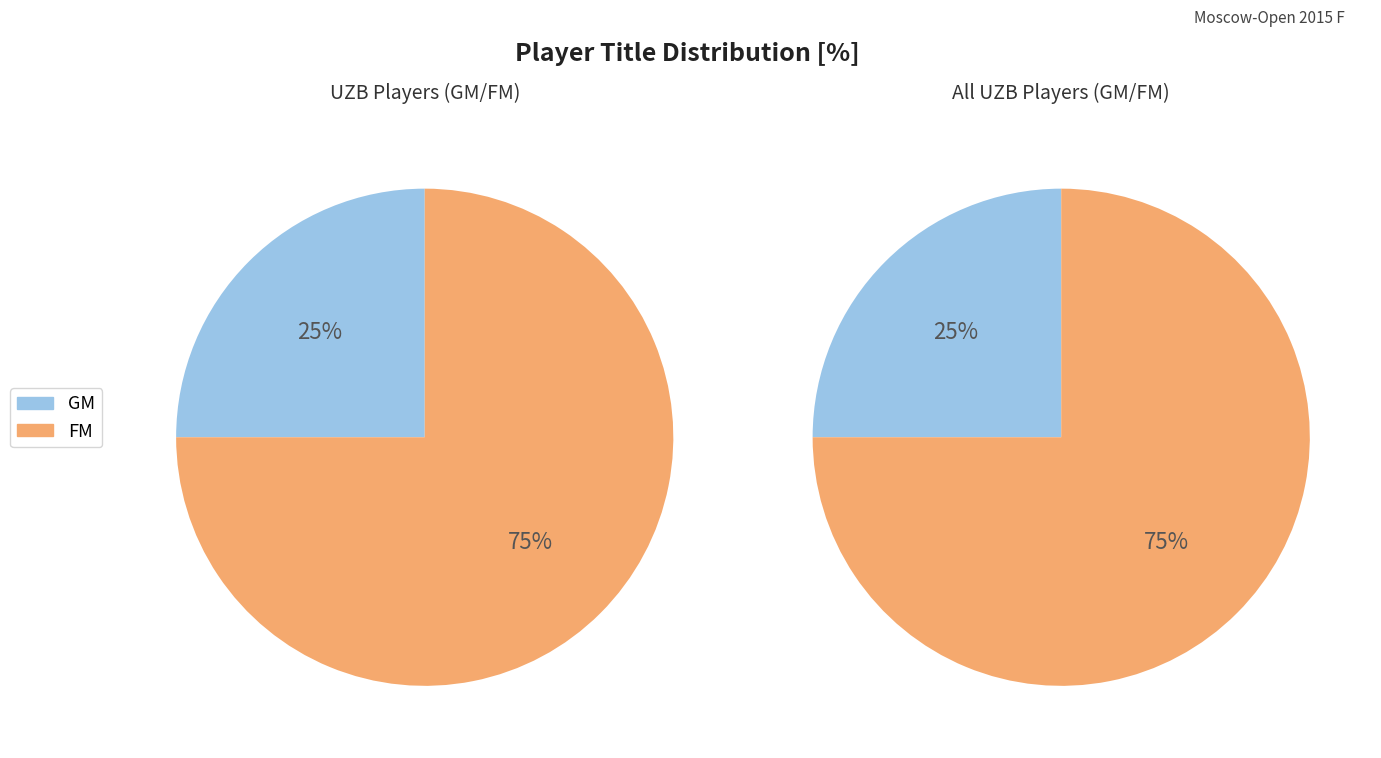

Is it true that 14 is 12% of the pie?

False